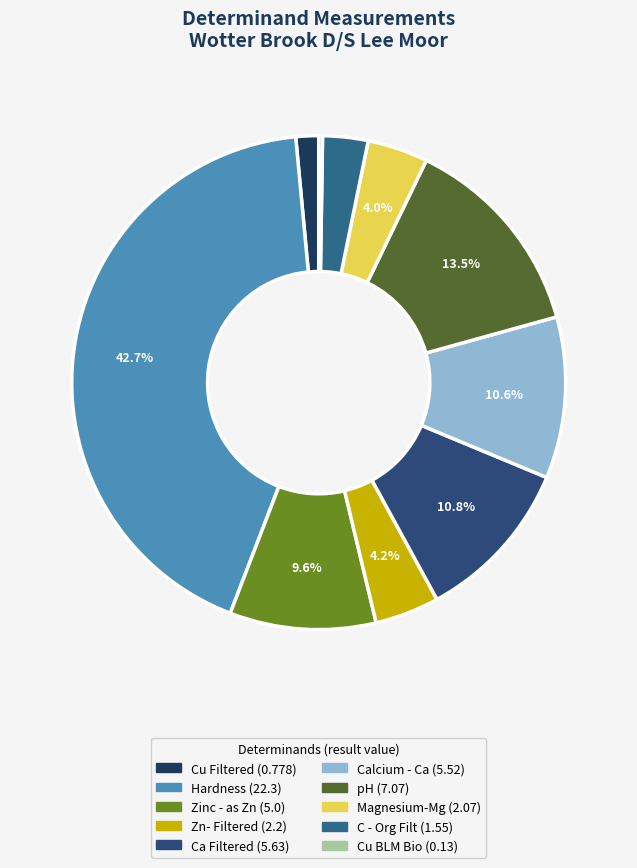

What portion of the pie excludes Zinc - as Zn?

90.4%